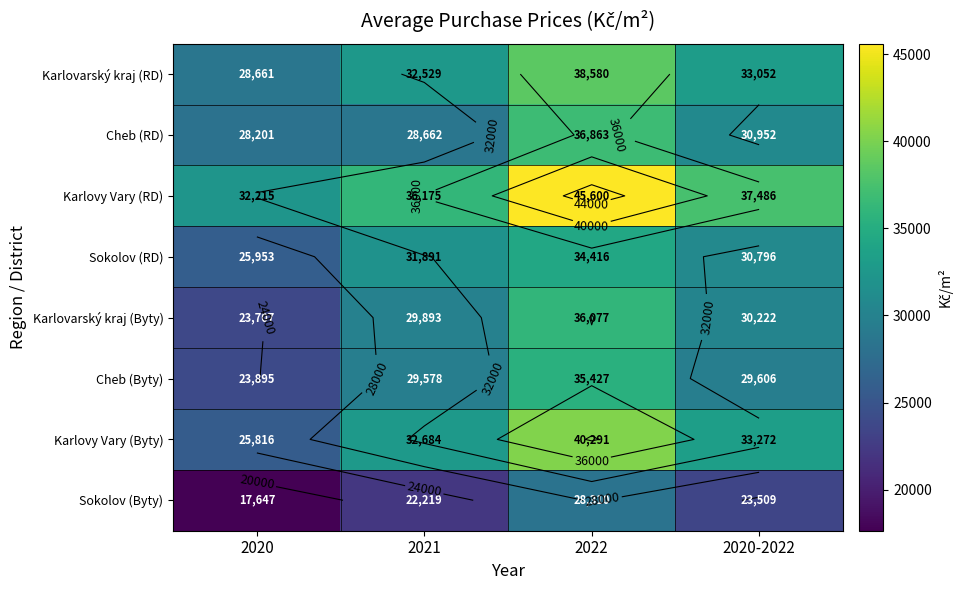

What is the average value of the Sokolov (RD) series?

30764